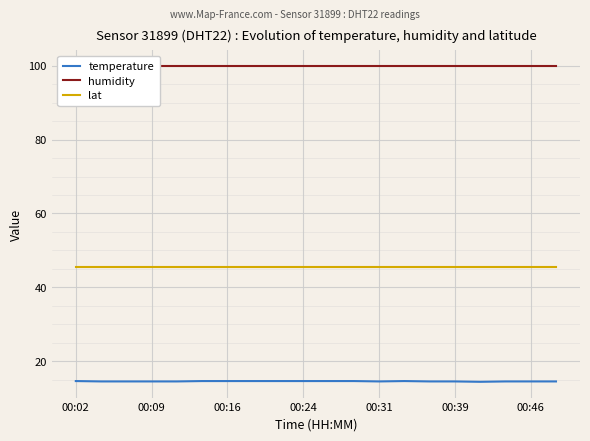

How many lines are shown in the chart?

3